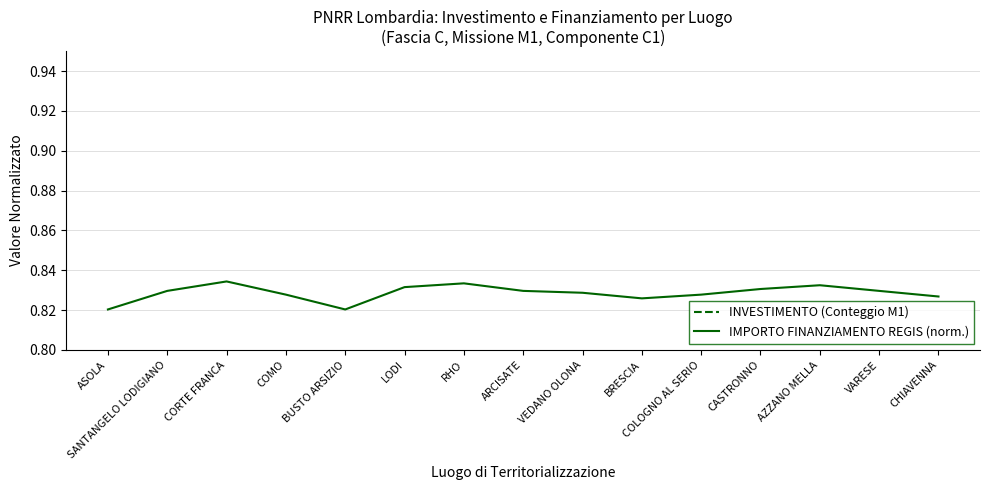

True or false: IMPORTO FINANZIAMENTO REGIS (norm.) and INVESTIMENTO (Conteggio M1) cross at least once.

False